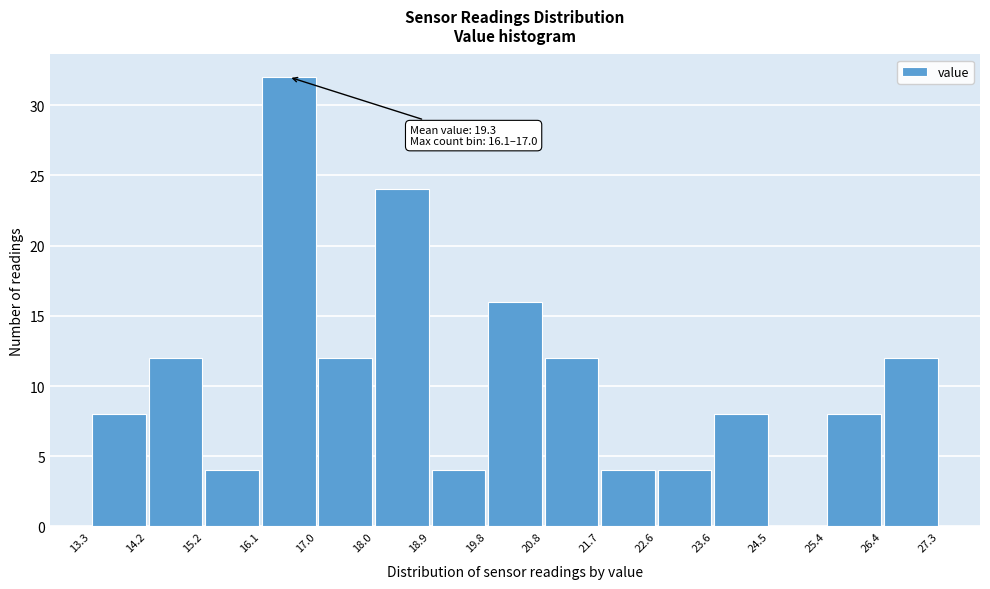

Which range on the x-axis has the tallest bar?

16.1 to 17.0